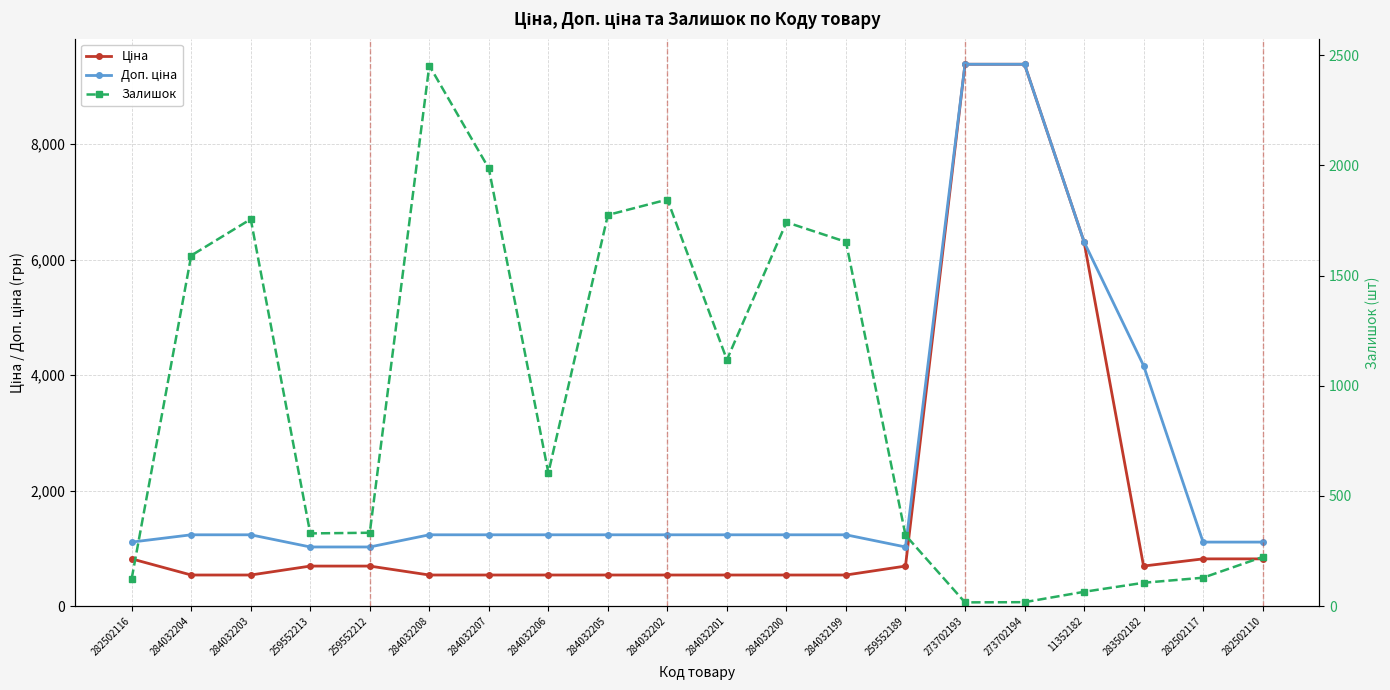

What is the spread (max minus min) of values at 282502116?

984.2